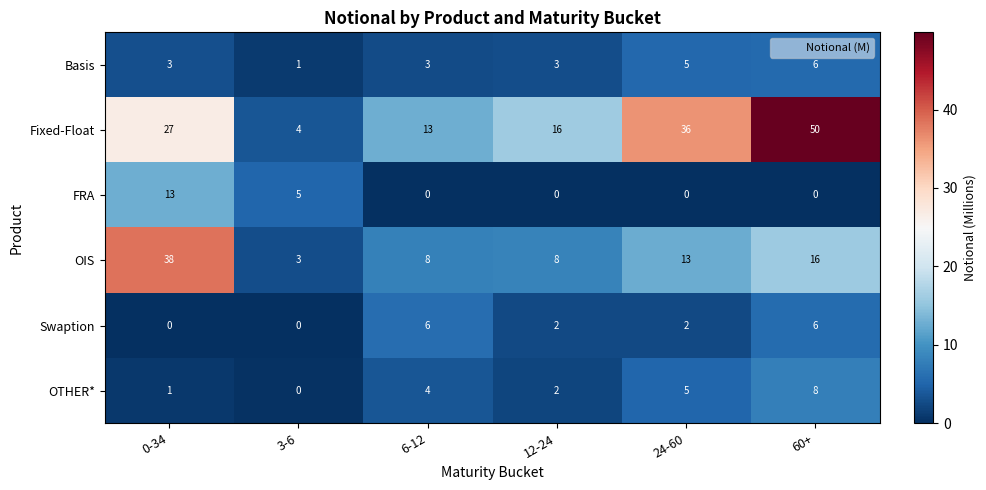

Rank the categories by Fixed-Float value from lowest to highest.

3-6, 6-12, 12-24, 0-34, 24-60, 60+